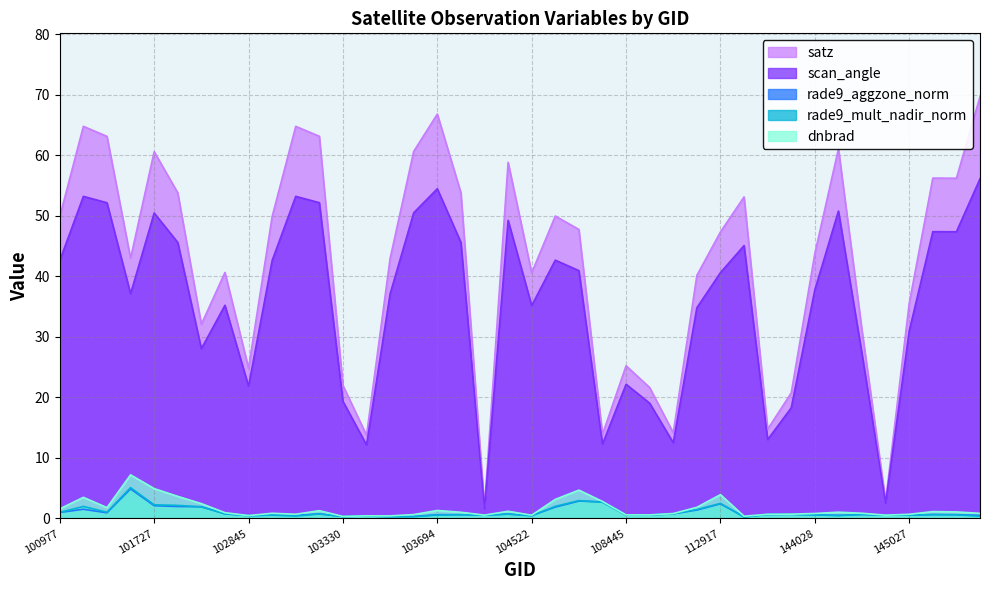

Does the chart have visible grid lines?

Yes